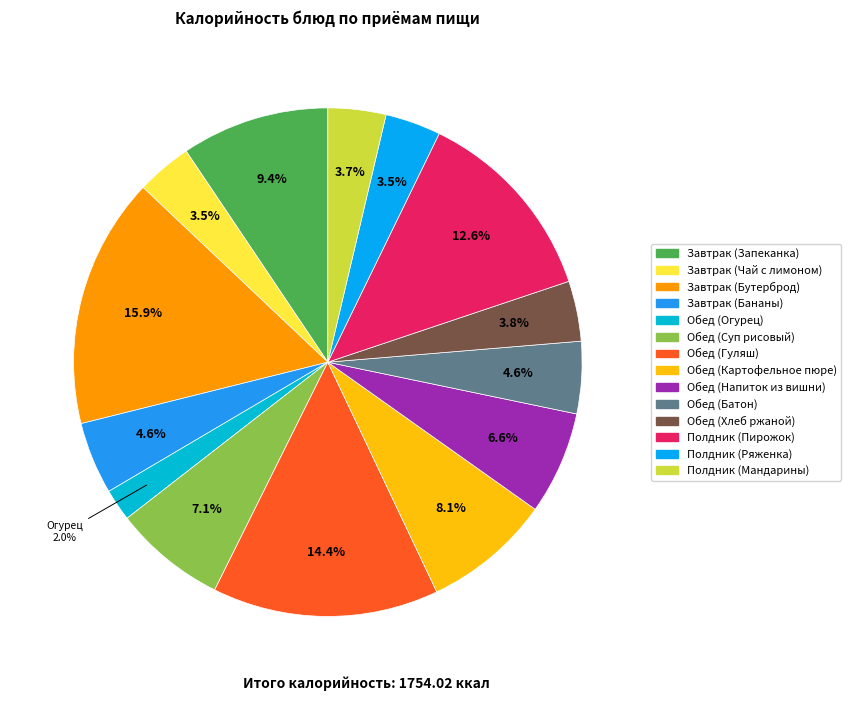

True or false: Обед (Гуляш) accounts for 14% of the total.

True